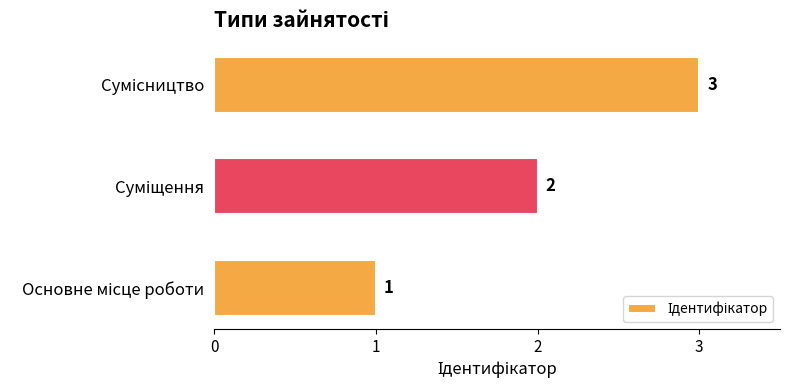

What is the greatest value displayed?

3